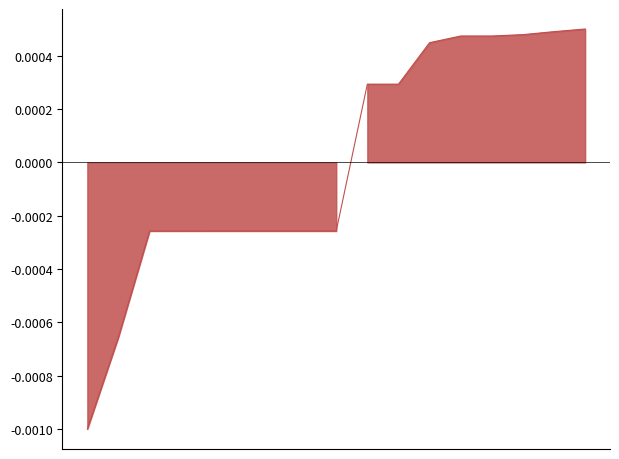

Count the number of categories in the chart.

17